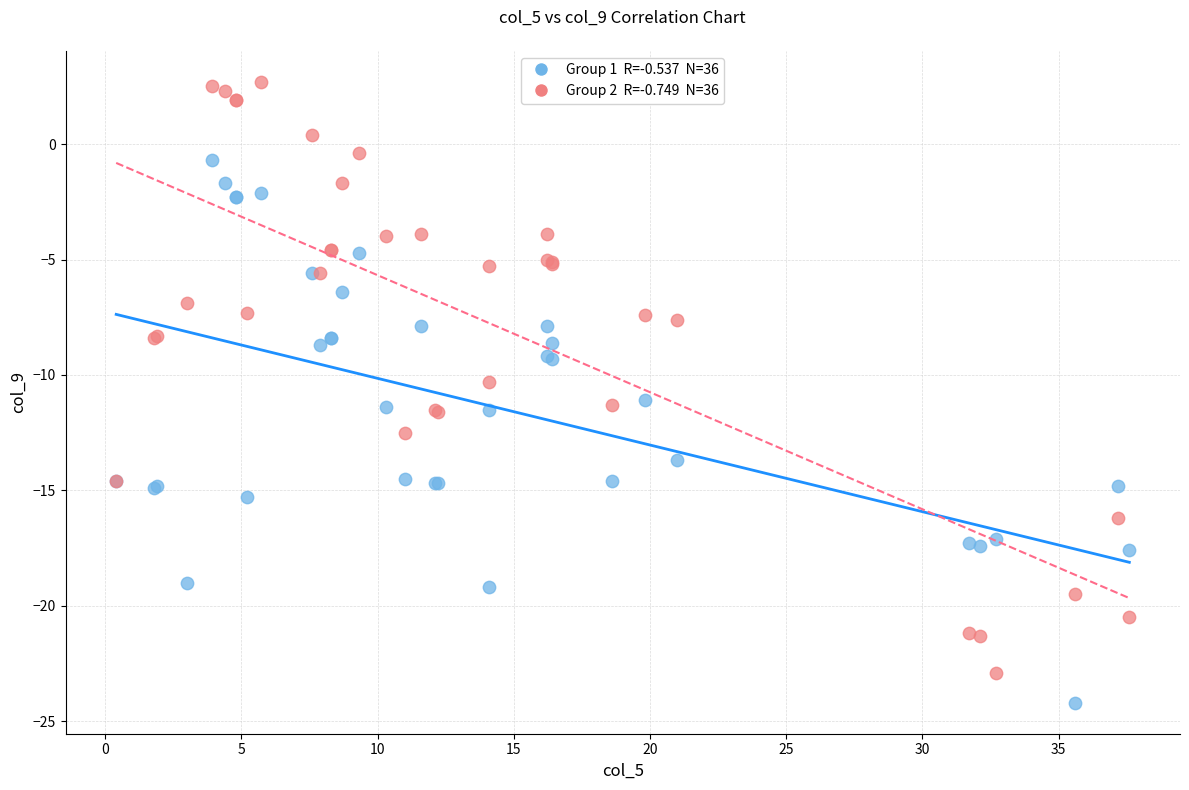

Across all series, what Y value is closest to -10?

-10.3